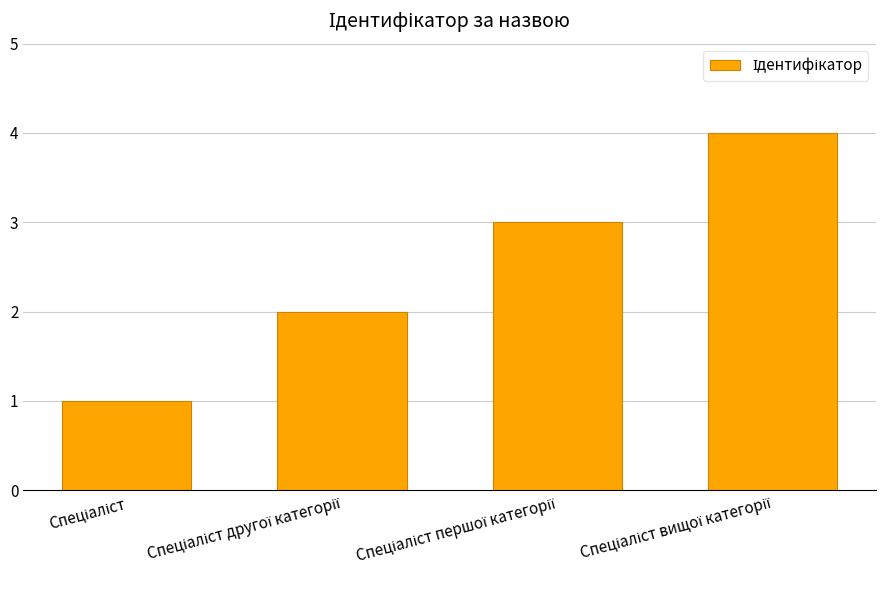

What is the difference between the maximum and minimum values?

3